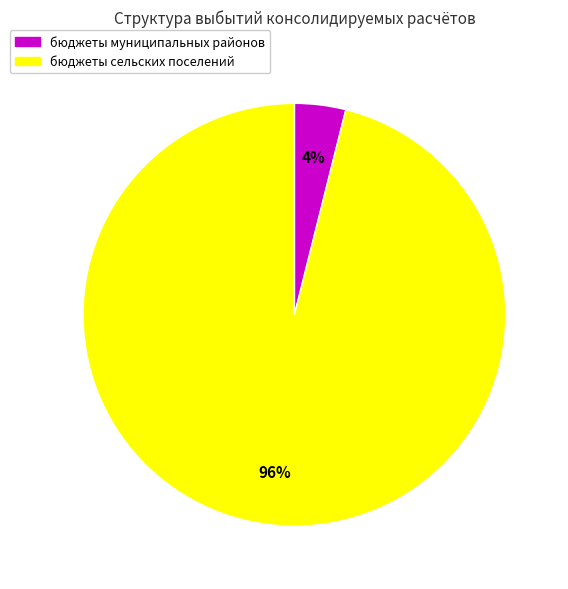

Which category accounts for the majority?

бюджеты сельских поселений